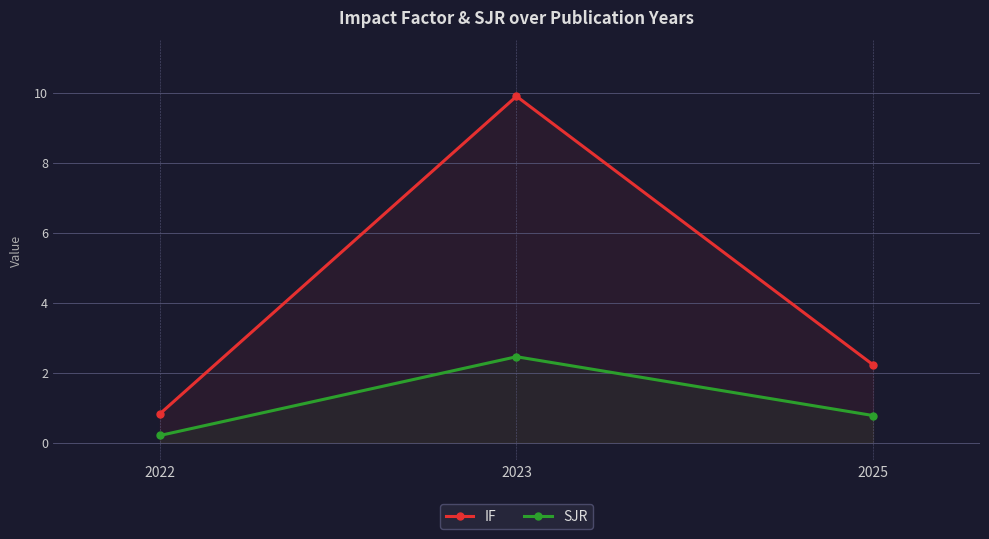

How many values in the IF series exceed 2?

2